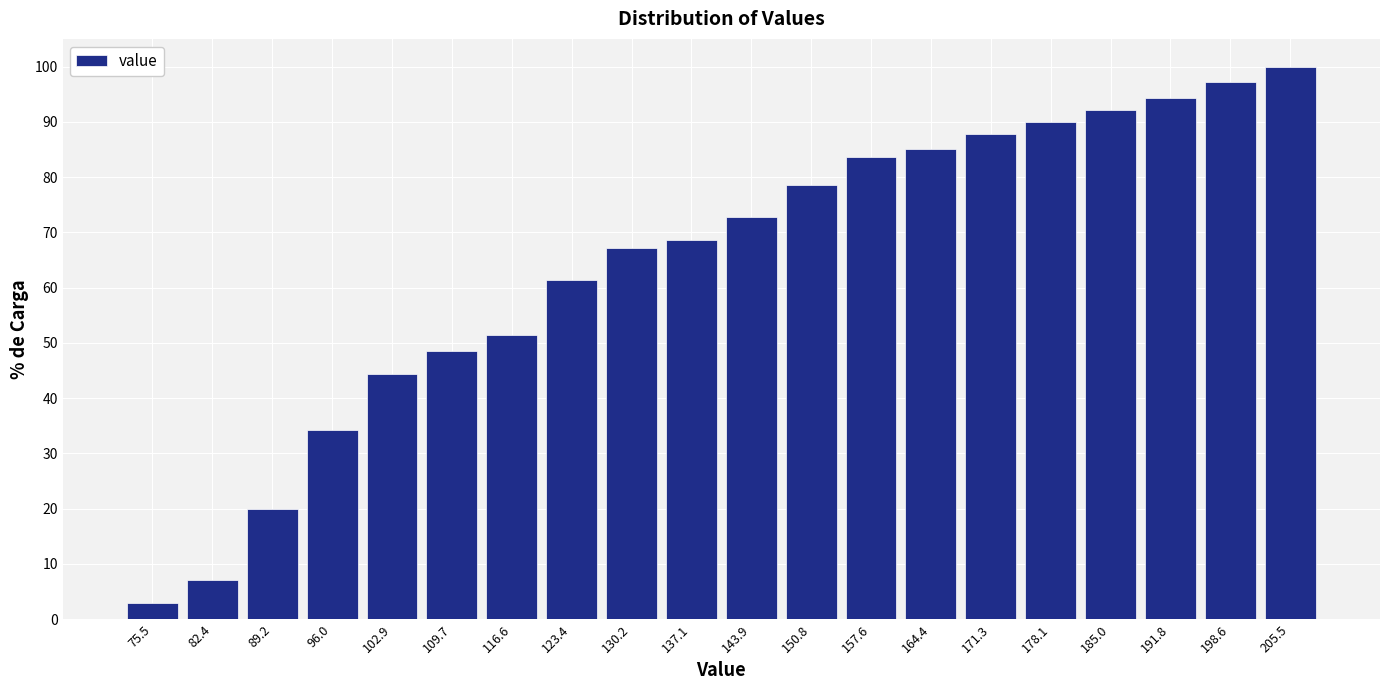

Which range on the x-axis has the tallest bar?

202 to 209